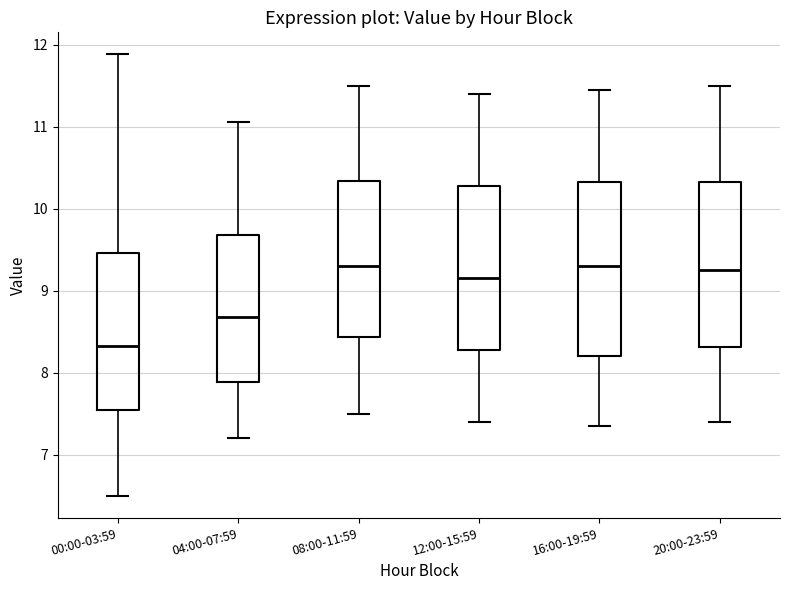

Where does the median line of the box for 00:00-03:59 sit on the y-axis? The values are not printed on the chart, so give them approximately, as read against the axis.

8.3